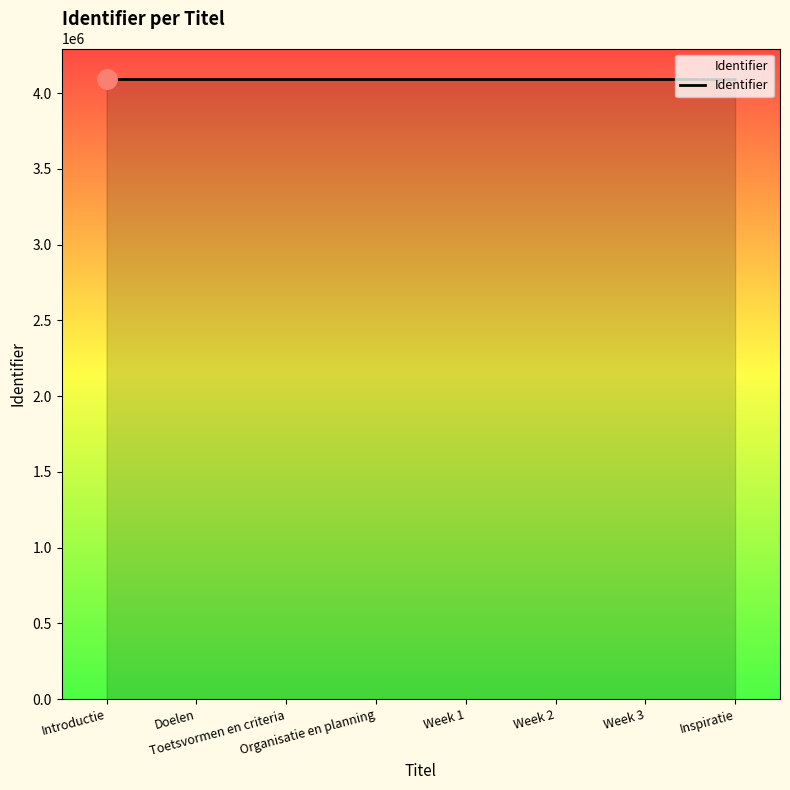

How many distinct data groups are displayed?

1